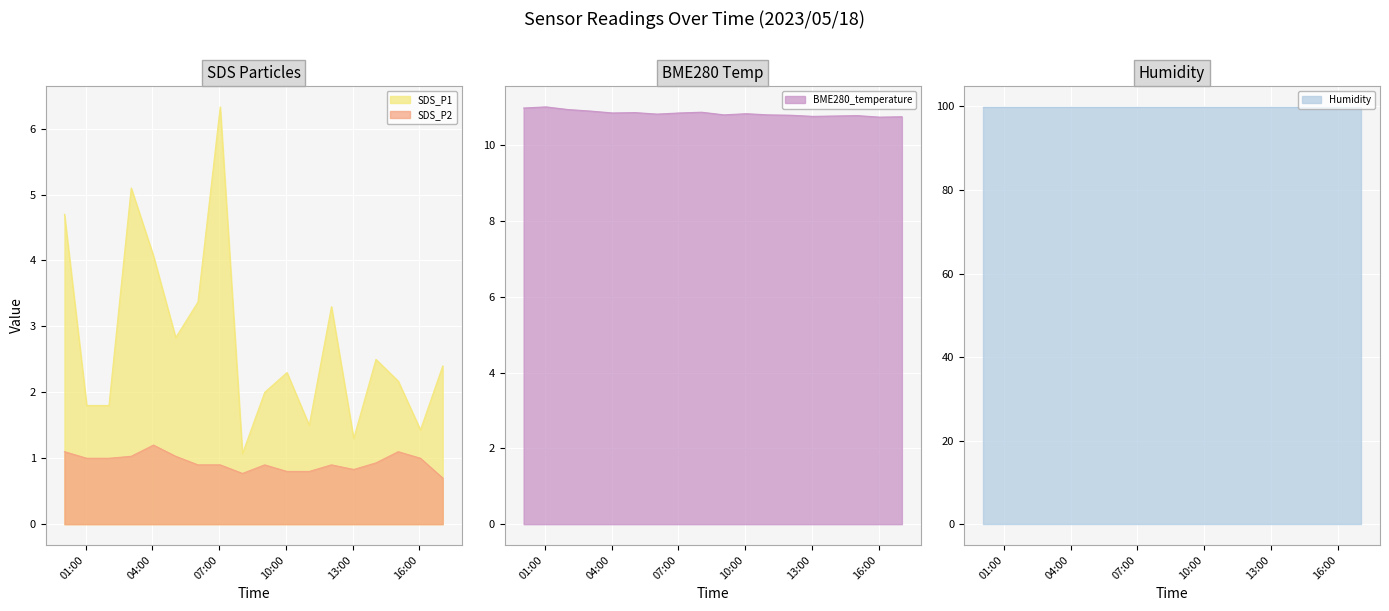

True or false: SDS_P2 and SDS_P1 intersect in this chart.

False